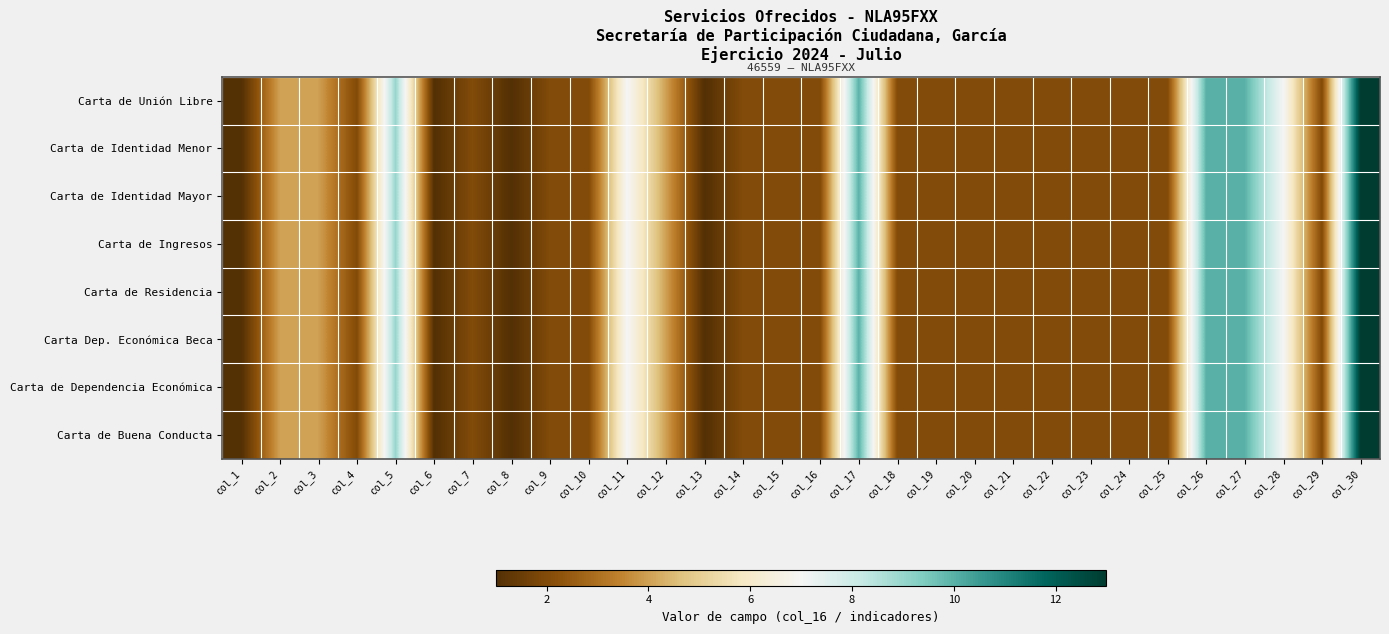

Reading left to right, what are all the values shown in this chart?

Carta de Unión Libre: col_1=1	col_2=4	col_3=4	col_4=2	col_5=9	col_6=1	col_7=2	col_8=1	col_9=2	col_10=2	col_11=7	col_12=4	col_13=1	col_14=2	col_15=2	col_16=2	col_17=10	col_18=2	col_19=2	col_20=2	col_21=2	col_22=2	col_23=2	col_24=2	col_25=2	col_26=10	col_27=10	col_28=7	col_29=2	col_30=13
Carta de Identidad Menor: col_1=1	col_2=4	col_3=4	col_4=2	col_5=9	col_6=1	col_7=2	col_8=1	col_9=2	col_10=2	col_11=7	col_12=4	col_13=1	col_14=2	col_15=2	col_16=2	col_17=10	col_18=2	col_19=2	col_20=2	col_21=2	col_22=2	col_23=2	col_24=2	col_25=2	col_26=10	col_27=10	col_28=7	col_29=2	col_30=13
Carta de Identidad Mayor: col_1=1	col_2=4	col_3=4	col_4=2	col_5=9	col_6=1	col_7=2	col_8=1	col_9=2	col_10=2	col_11=7	col_12=4	col_13=1	col_14=2	col_15=2	col_16=2	col_17=10	col_18=2	col_19=2	col_20=2	col_21=2	col_22=2	col_23=2	col_24=2	col_25=2	col_26=10	col_27=10	col_28=7	col_29=2	col_30=13
Carta de Ingresos: col_1=1	col_2=4	col_3=4	col_4=2	col_5=9	col_6=1	col_7=2	col_8=1	col_9=2	col_10=2	col_11=7	col_12=4	col_13=1	col_14=2	col_15=2	col_16=2	col_17=10	col_18=2	col_19=2	col_20=2	col_21=2	col_22=2	col_23=2	col_24=2	col_25=2	col_26=10	col_27=10	col_28=7	col_29=2	col_30=13
Carta de Residencia: col_1=1	col_2=4	col_3=4	col_4=2	col_5=9	col_6=1	col_7=2	col_8=1	col_9=2	col_10=2	col_11=7	col_12=4	col_13=1	col_14=2	col_15=2	col_16=2	col_17=10	col_18=2	col_19=2	col_20=2	col_21=2	col_22=2	col_23=2	col_24=2	col_25=2	col_26=10	col_27=10	col_28=7	col_29=2	col_30=13
Carta Dep. Económica Beca: col_1=1	col_2=4	col_3=4	col_4=2	col_5=9	col_6=1	col_7=2	col_8=1	col_9=2	col_10=2	col_11=7	col_12=4	col_13=1	col_14=2	col_15=2	col_16=2	col_17=10	col_18=2	col_19=2	col_20=2	col_21=2	col_22=2	col_23=2	col_24=2	col_25=2	col_26=10	col_27=10	col_28=7	col_29=2	col_30=13
Carta de Dependencia Económica: col_1=1	col_2=4	col_3=4	col_4=2	col_5=9	col_6=1	col_7=2	col_8=1	col_9=2	col_10=2	col_11=7	col_12=4	col_13=1	col_14=2	col_15=2	col_16=2	col_17=10	col_18=2	col_19=2	col_20=2	col_21=2	col_22=2	col_23=2	col_24=2	col_25=2	col_26=10	col_27=10	col_28=7	col_29=2	col_30=13
Carta de Buena Conducta: col_1=1	col_2=4	col_3=4	col_4=2	col_5=9	col_6=1	col_7=2	col_8=1	col_9=2	col_10=2	col_11=7	col_12=4	col_13=1	col_14=2	col_15=2	col_16=2	col_17=10	col_18=2	col_19=2	col_20=2	col_21=2	col_22=2	col_23=2	col_24=2	col_25=2	col_26=10	col_27=10	col_28=7	col_29=2	col_30=13